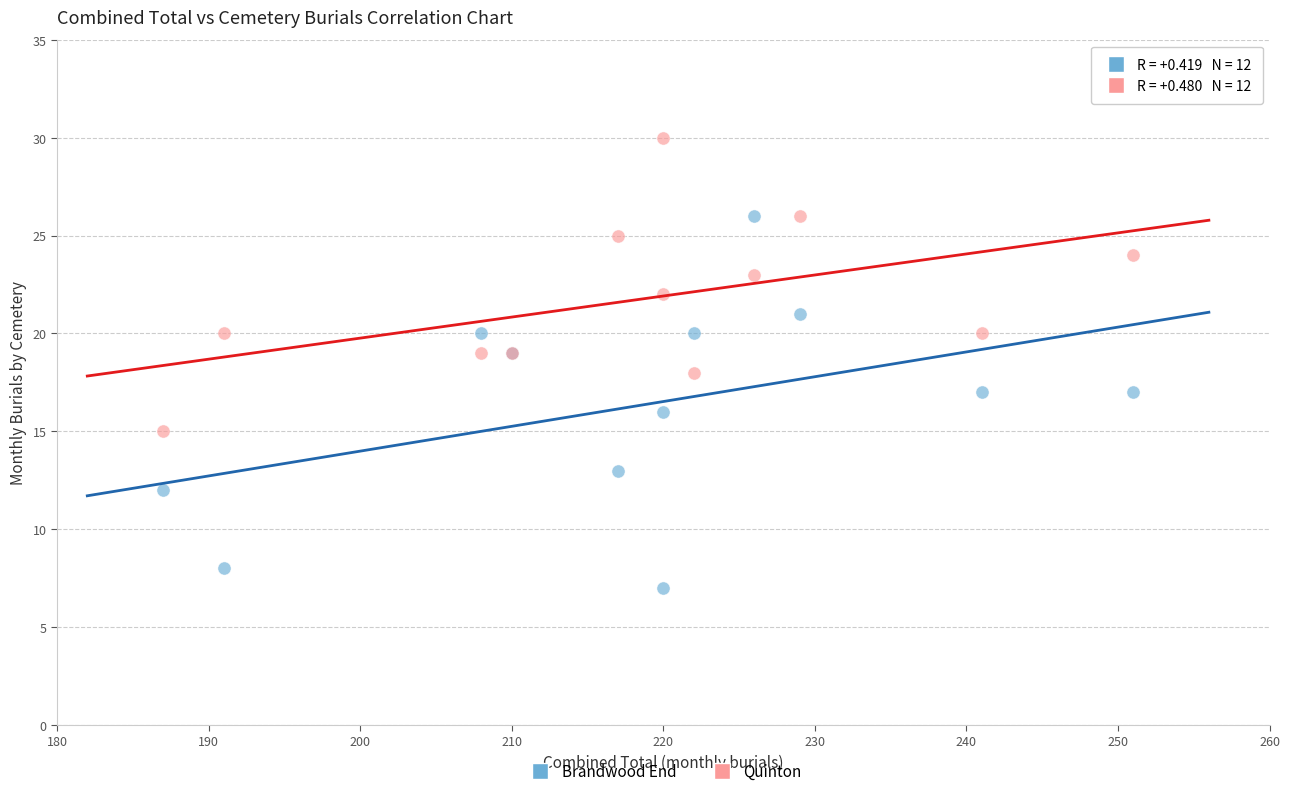

Which series has the widest spread of Y values?

Brandwood End